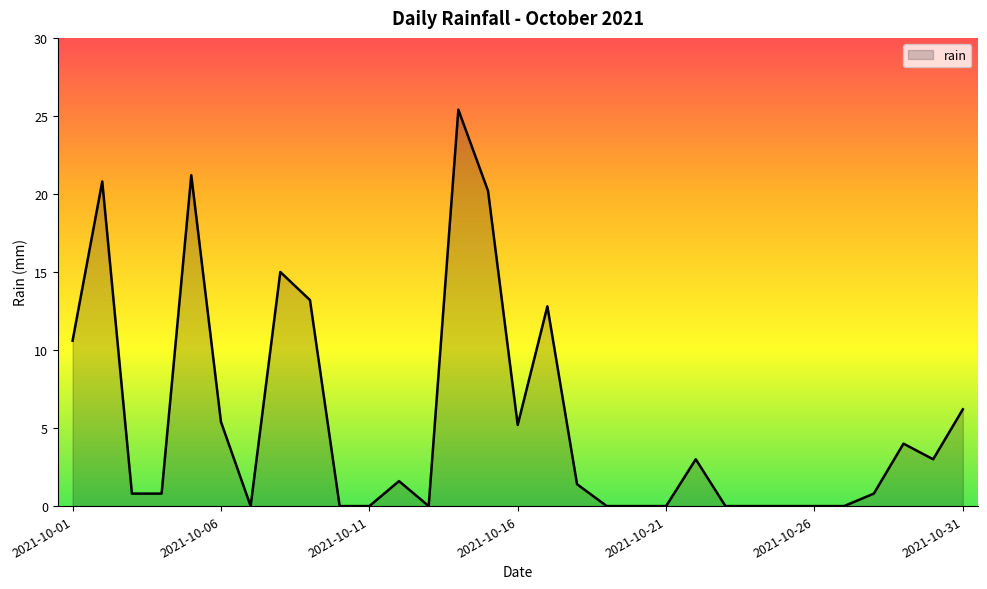

What is the maximum value shown in the chart?

25.4